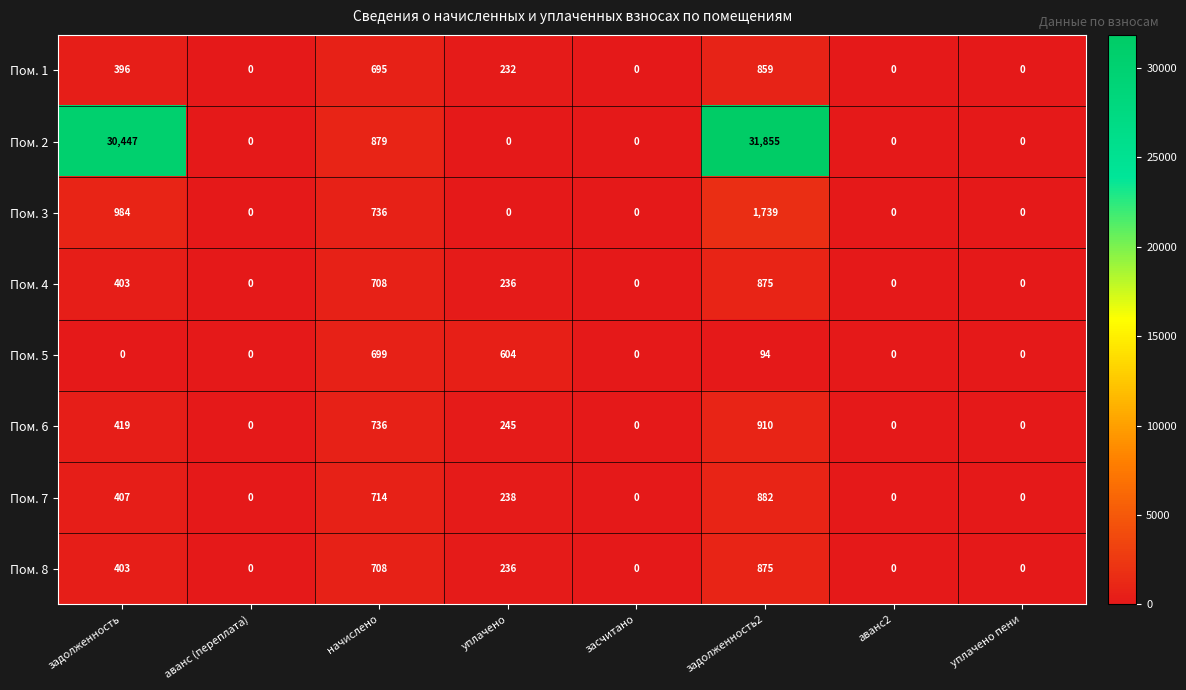

Which series has the largest total across all categories?

Пом. 2